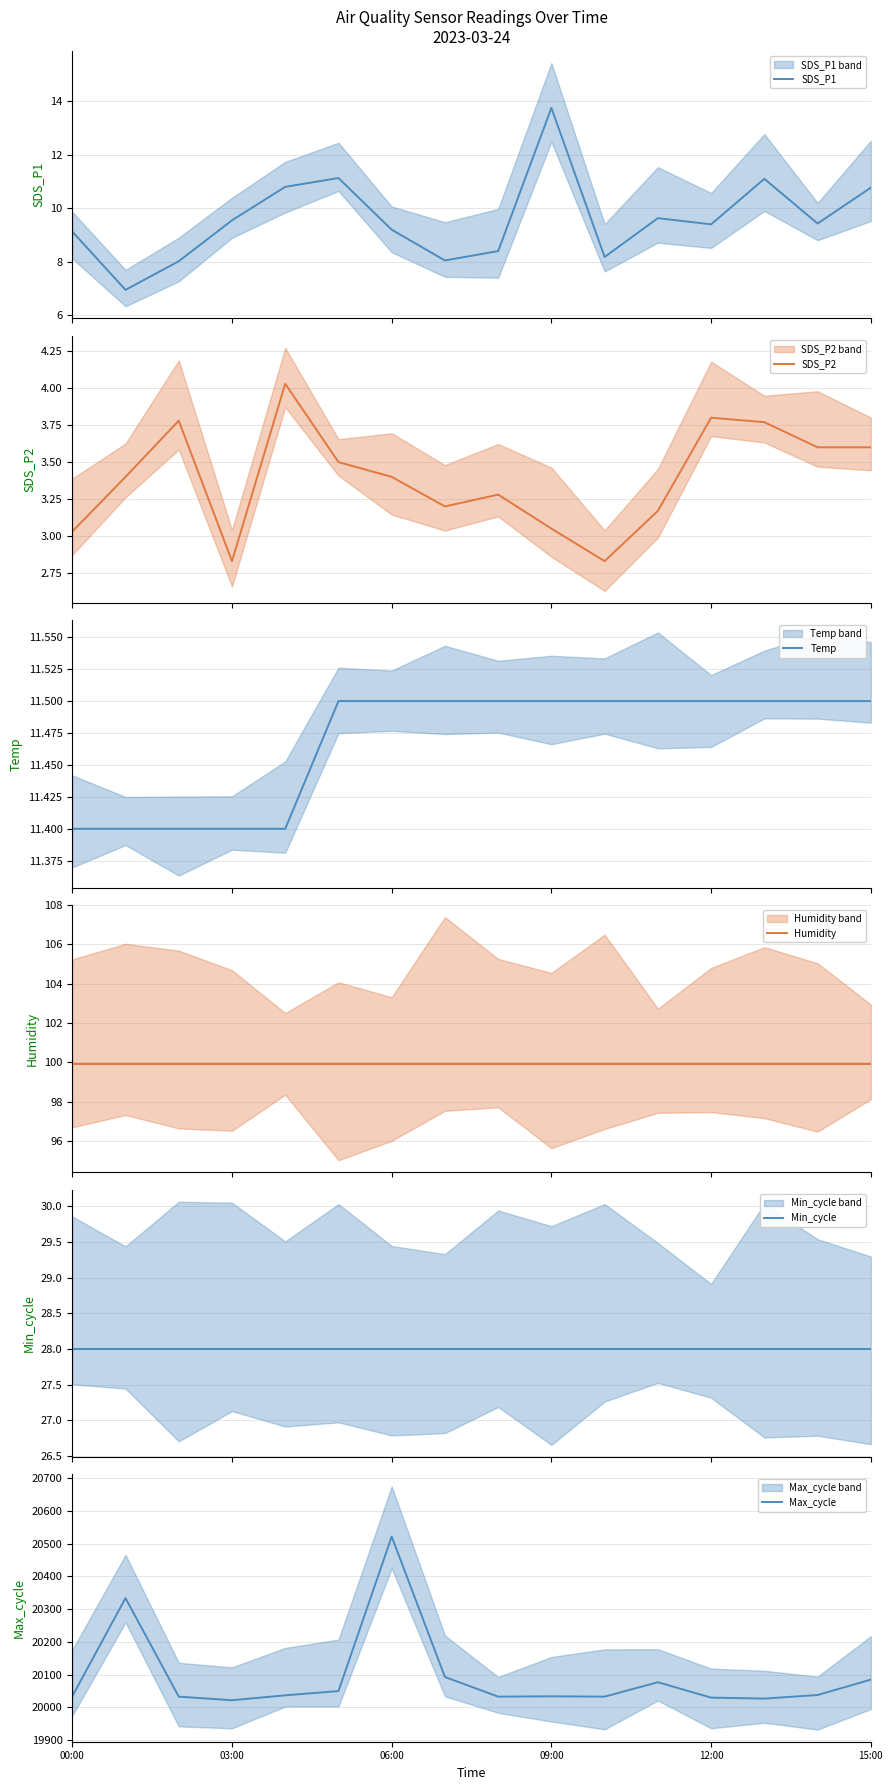

Reading left to right, what are all the values shown in this chart?

SDS_P1: 00:00=9.1	03:00=7.0	06:00=8.0	09:00=9.6	12:00=10.8	15:00=11.1	6=9.2	7=8.1	8=8.4	9=13.8	10=8.2	11=9.6	12=9.4	13=11.1	14=9.4	15=10.8
SDS_P2: 00:00=3.0	03:00=3.4	06:00=3.8	09:00=2.8	12:00=4.0	15:00=3.5	6=3.4	7=3.2	8=3.3	9=3.0	10=2.8	11=3.2	12=3.8	13=3.8	14=3.6	15=3.6
Temp: 00:00=11.4	03:00=11.4	06:00=11.4	09:00=11.4	12:00=11.4	15:00=11.5	6=11.5	7=11.5	8=11.5	9=11.5	10=11.5	11=11.5	12=11.5	13=11.5	14=11.5	15=11.5
Humidity: 00:00=99.9	03:00=99.9	06:00=99.9	09:00=99.9	12:00=99.9	15:00=99.9	6=99.9	7=99.9	8=99.9	9=99.9	10=99.9	11=99.9	12=99.9	13=99.9	14=99.9	15=99.9
Min_cycle: 00:00=28.0	03:00=28.0	06:00=28.0	09:00=28.0	12:00=28.0	15:00=28.0	6=28.0	7=28.0	8=28.0	9=28.0	10=28.0	11=28.0	12=28.0	13=28.0	14=28.0	15=28.0
Max_cycle: 00:00=20034.0	03:00=20334.0	06:00=20033.0	09:00=20022.0	12:00=20037.0	15:00=20050.0	6=20522.0	7=20093.0	8=20033.0	9=20034.0	10=20033.0	11=20077.0	12=20030.0	13=20027.0	14=20038.0	15=20085.0